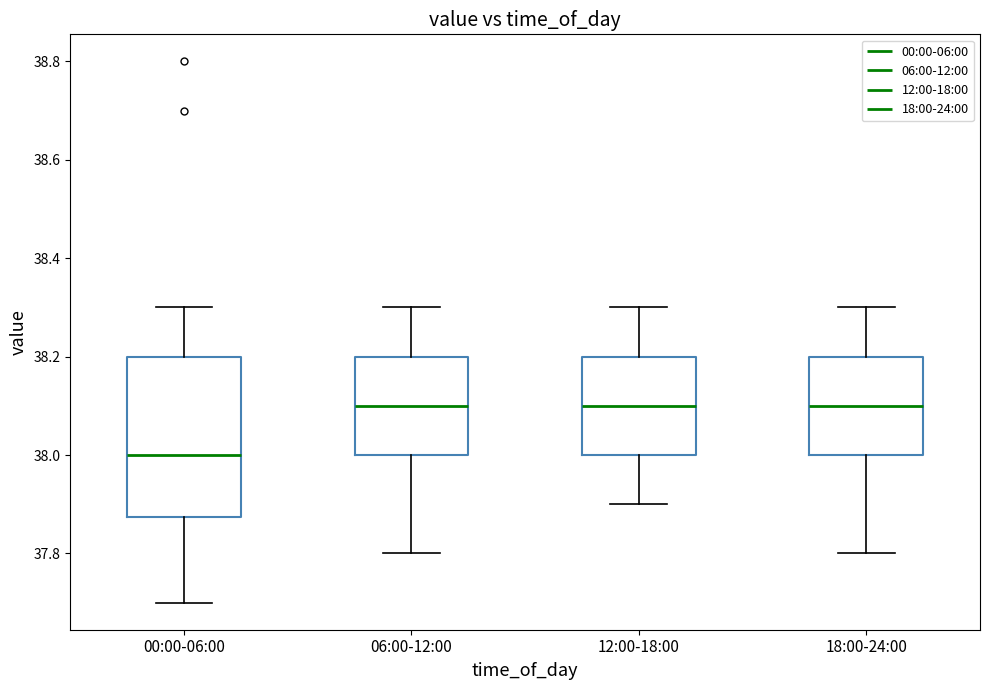

Which box is the tallest, from its lower edge to its upper edge?

00:00-06:00